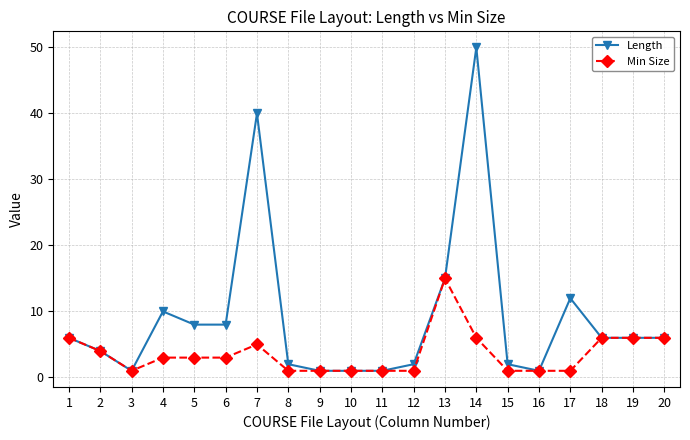

Is it true that Min Size equals 3 at 5?

True